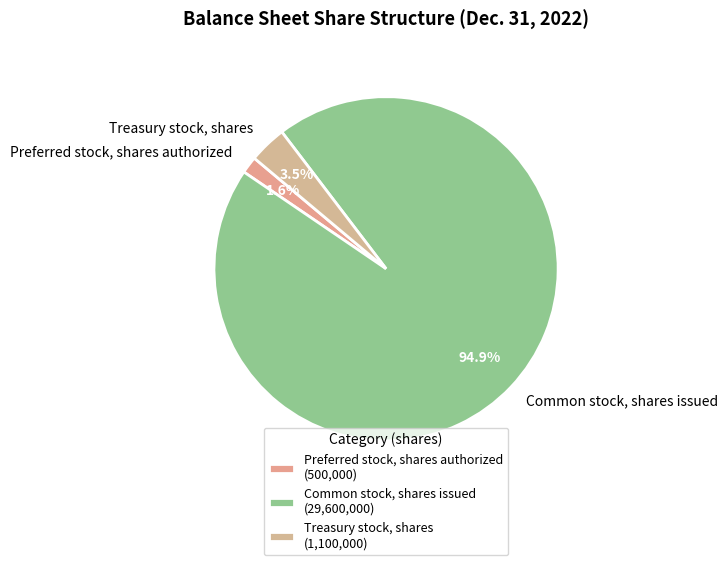

Which has a higher value, Common stock, shares issued or Preferred stock, shares authorized?

Common stock, shares issued